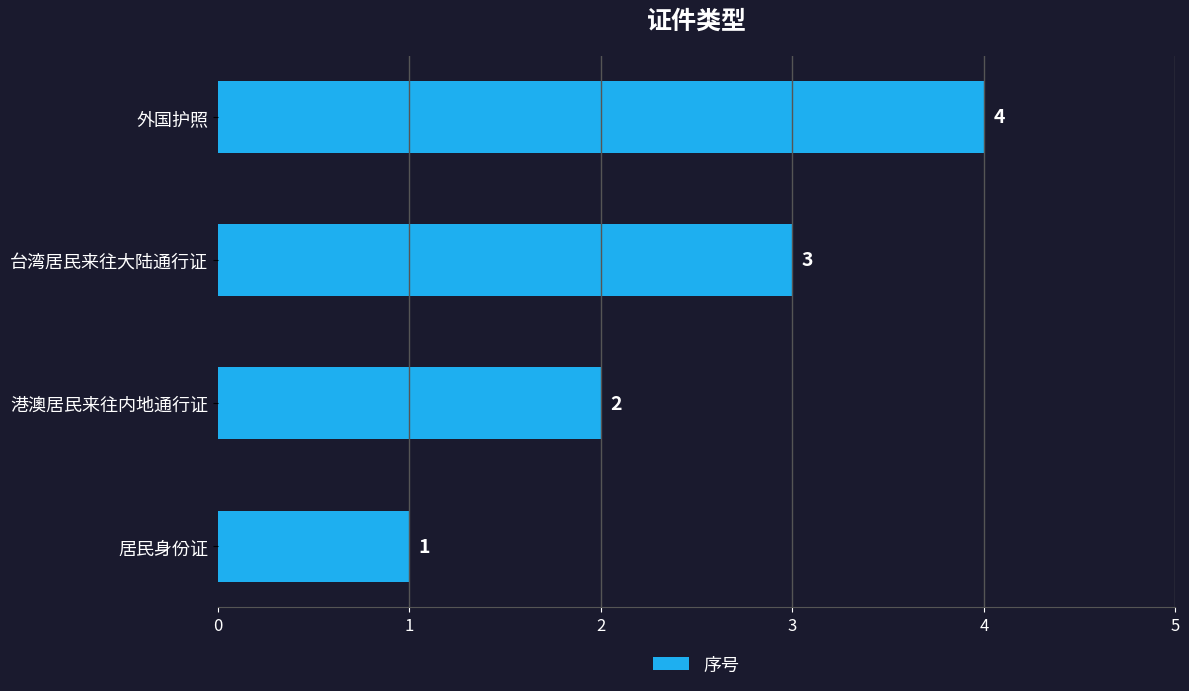

Rank the categories by value from lowest to highest.

居民身份证, 港澳居民来往内地通行证, 台湾居民来往大陆通行证, 外国护照